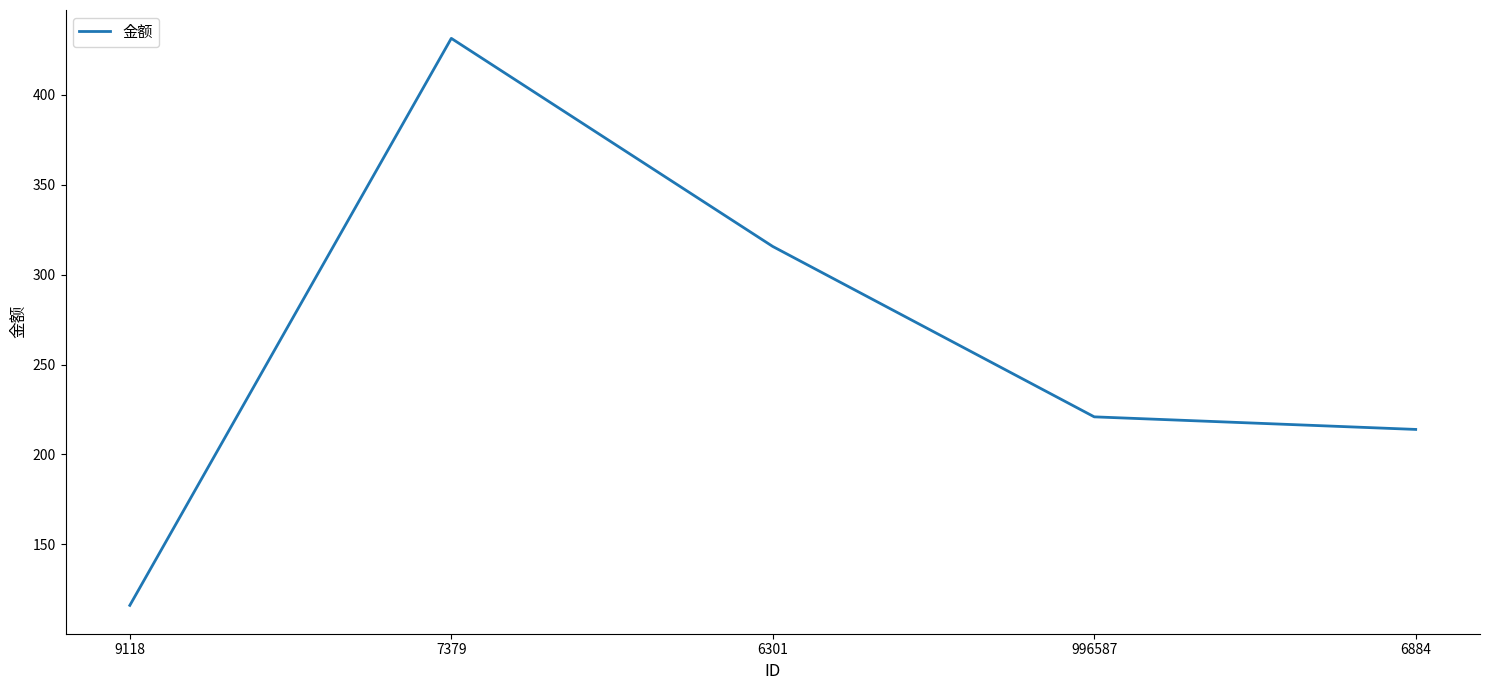

What is the average value?

259.6